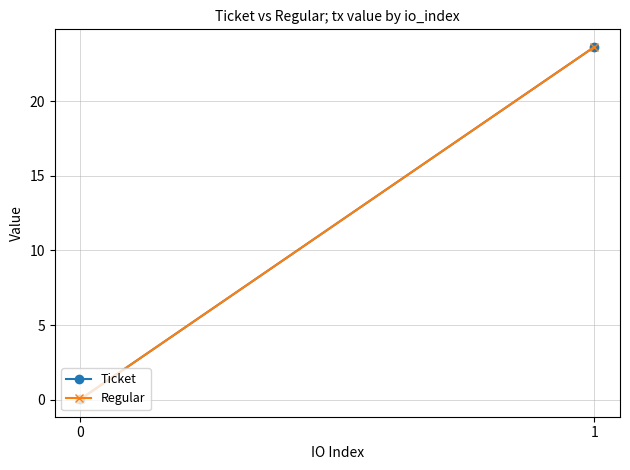

Rank the categories by Regular value from lowest to highest.

0, 1